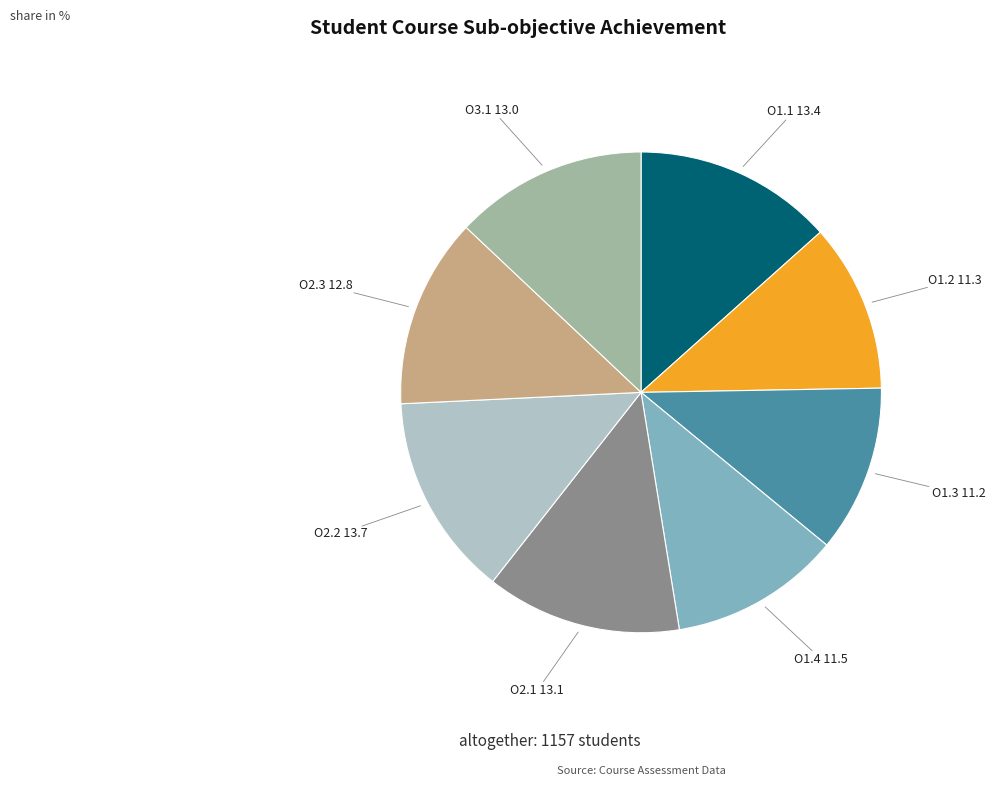

Combined, do O1.1 and O1.3 account for over 50%?

No